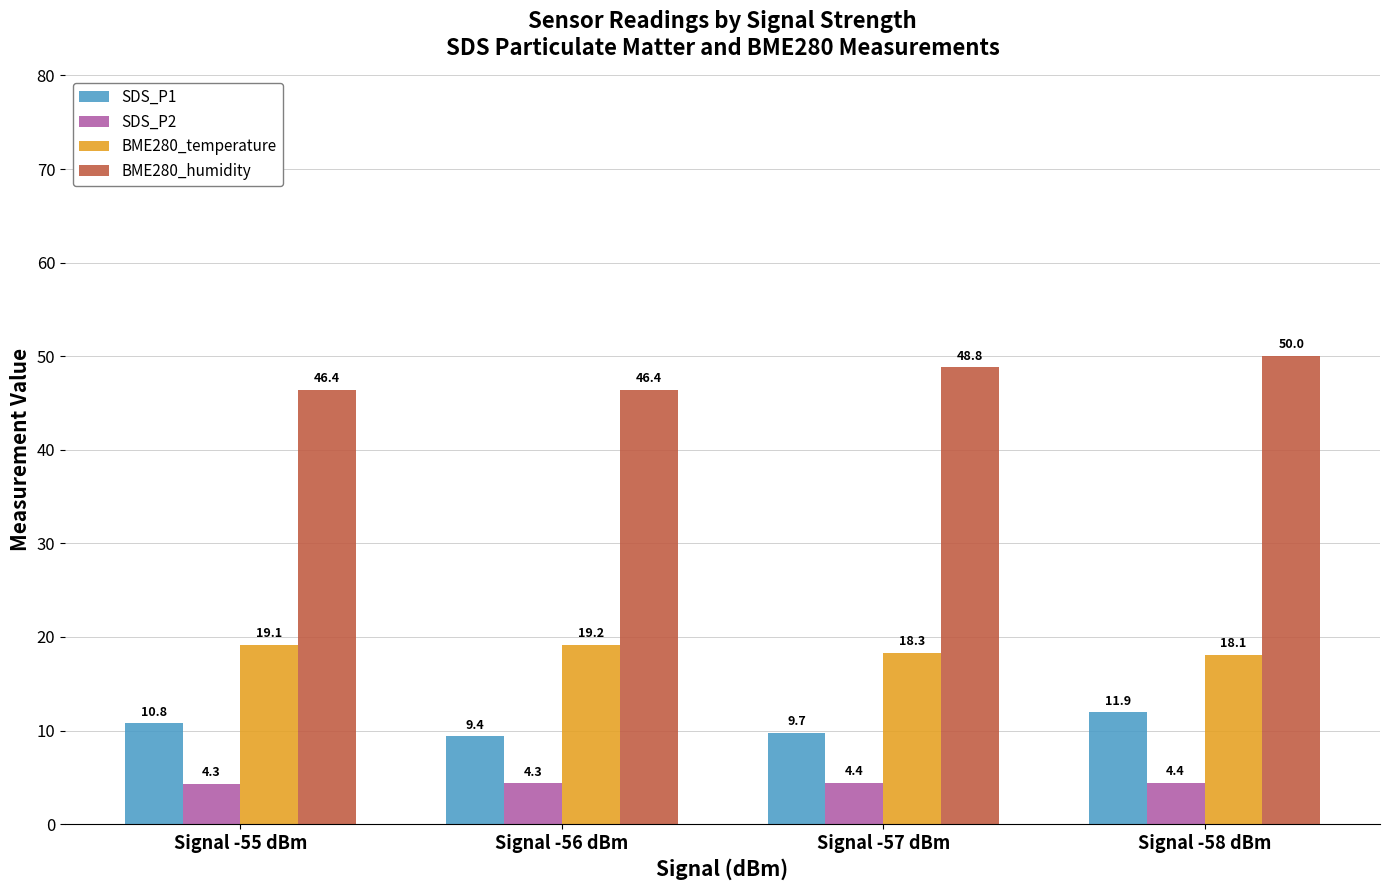

At Signal -56 dBm, list the series in order from largest to smallest.

BME280_humidity, BME280_temperature, SDS_P1, SDS_P2